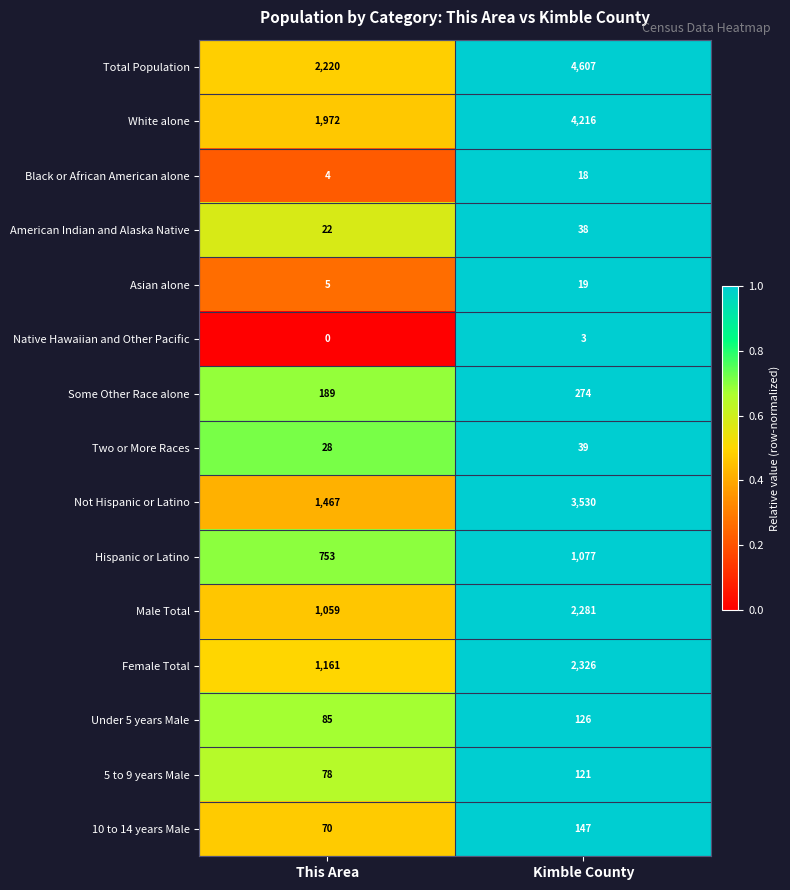

How many categories are shown in the chart?

2